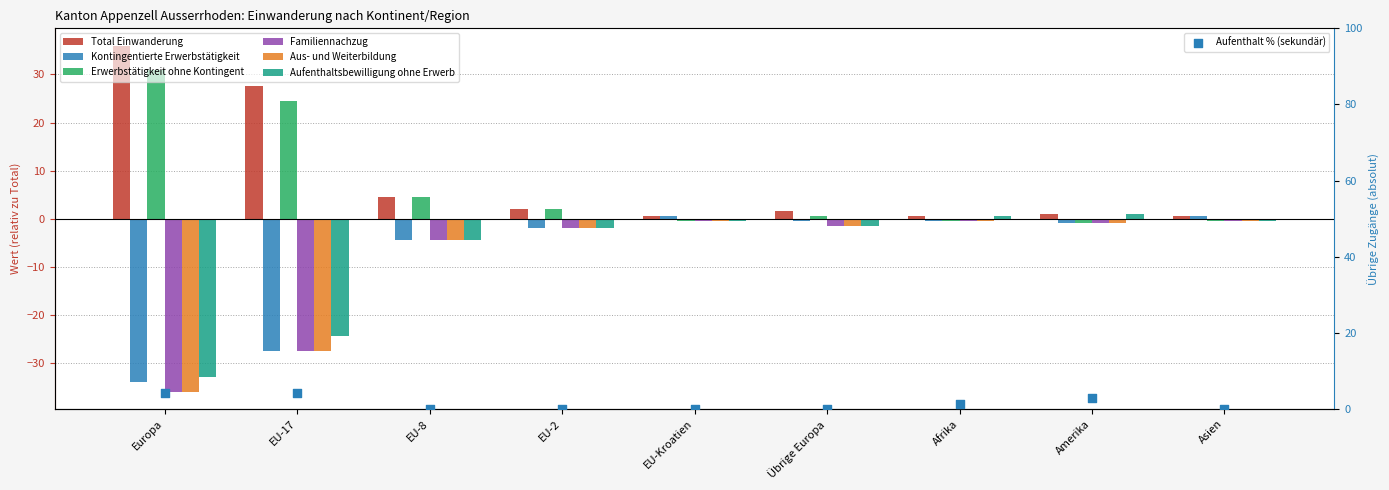

What is the total value across all series at Afrika?

1.4